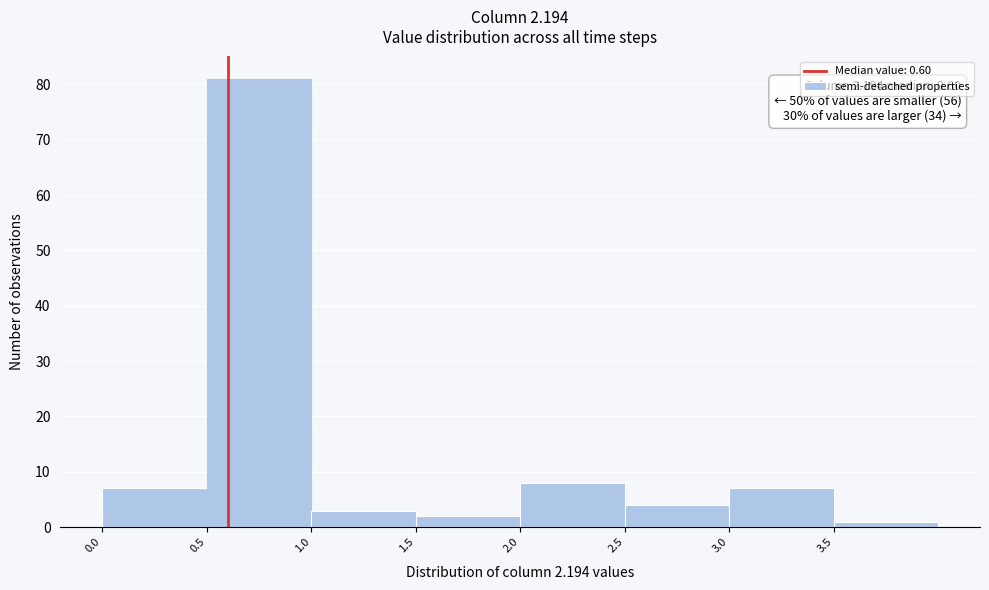

Over which range of the x-axis is the bar tallest?

0.5 to 1.0